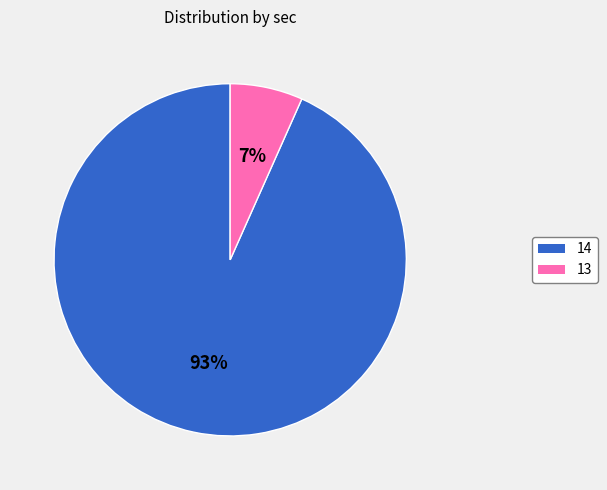

Which category accounts for the majority?

14